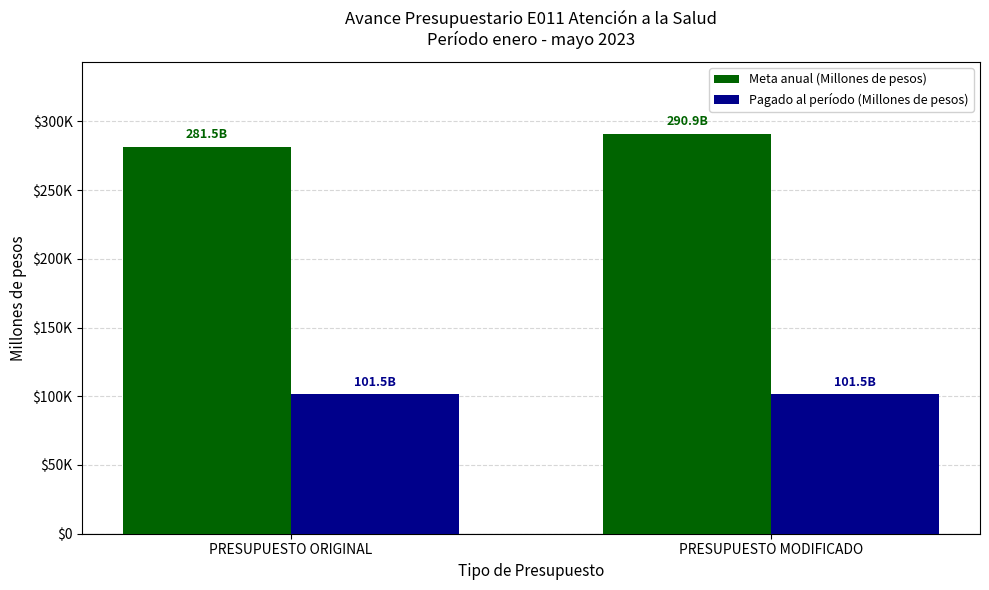

Are the bars horizontal?

No